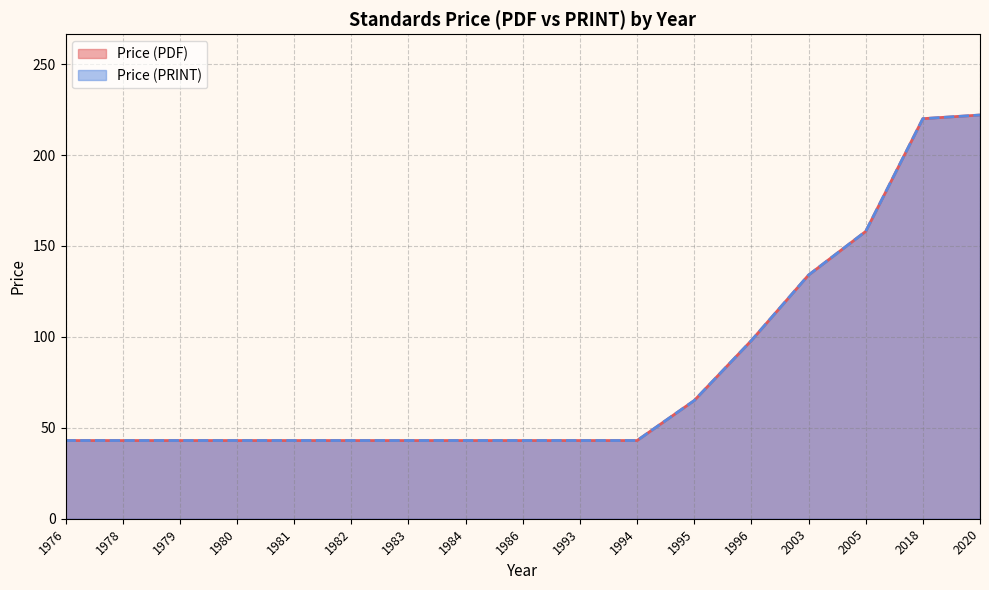

True or false: Price (PRINT) and Price (PDF) cross at least once.

False